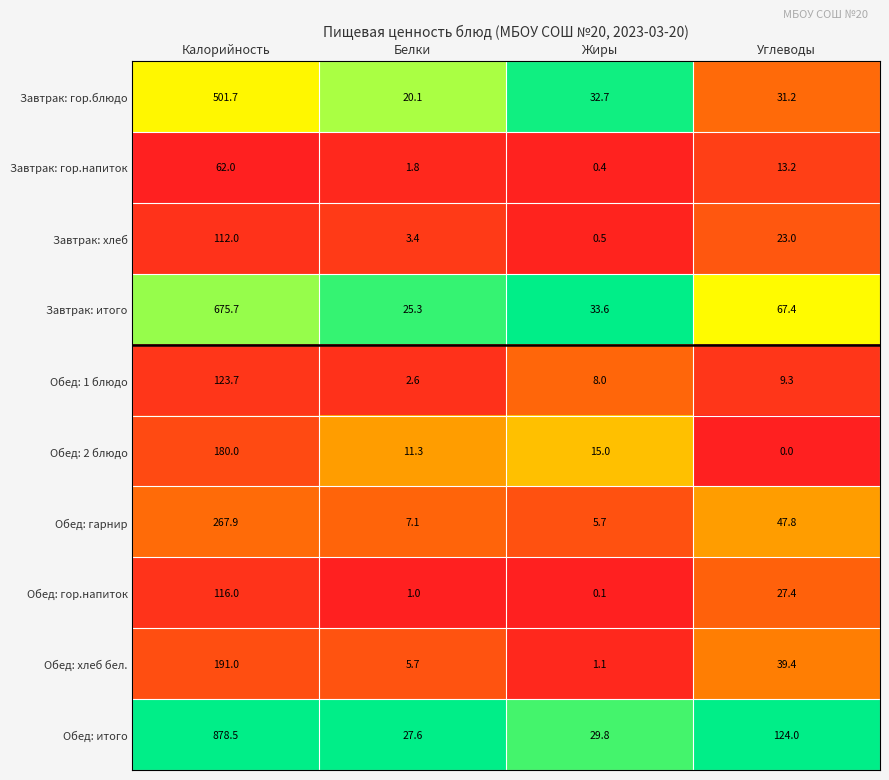

At which category is the sum across all series the highest?

Калорийность